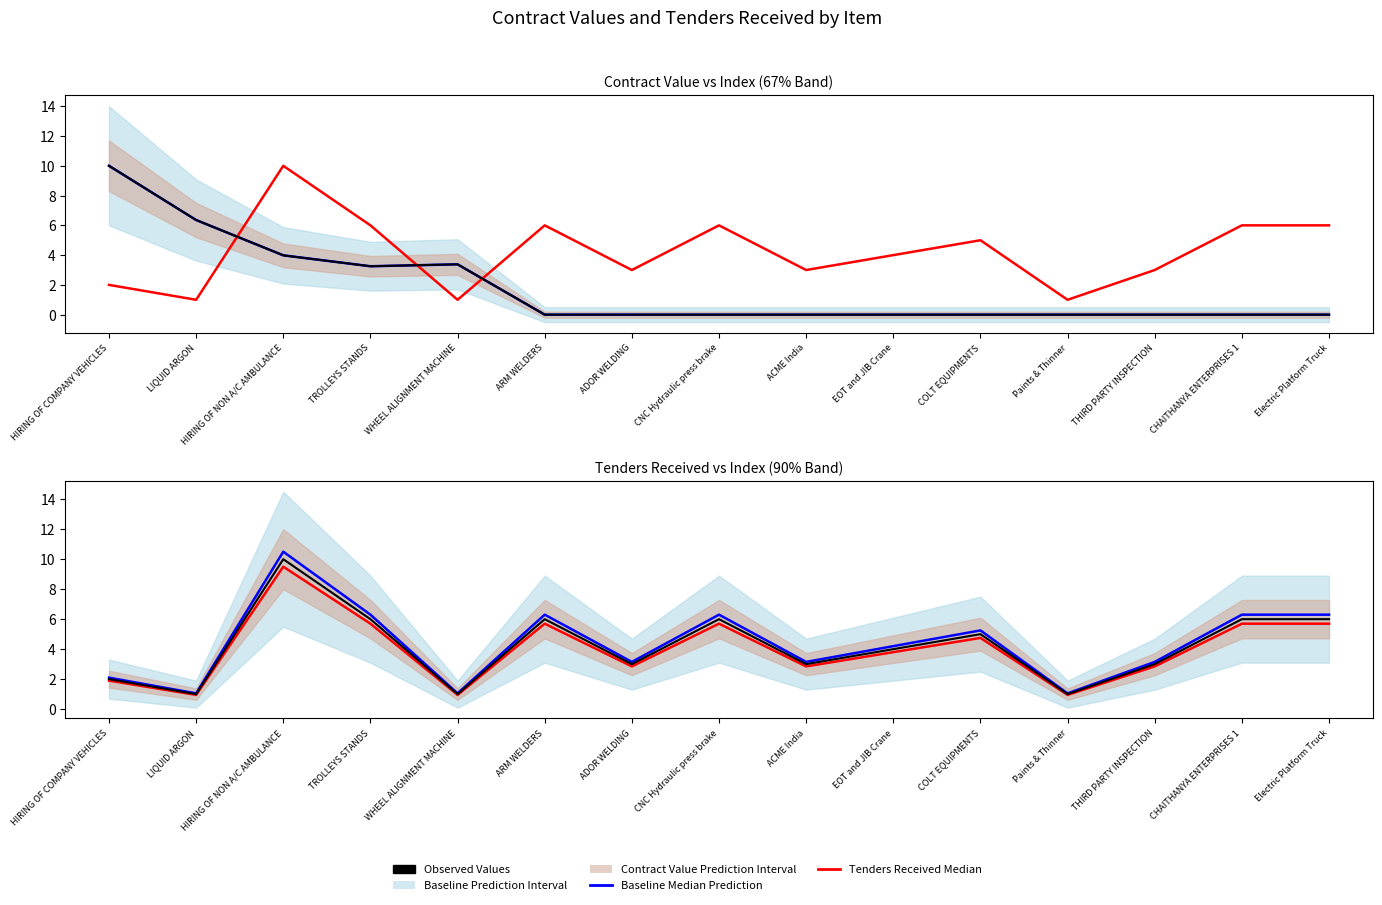

The value of Observed Values at ACME India is 1.5. True or false?

False